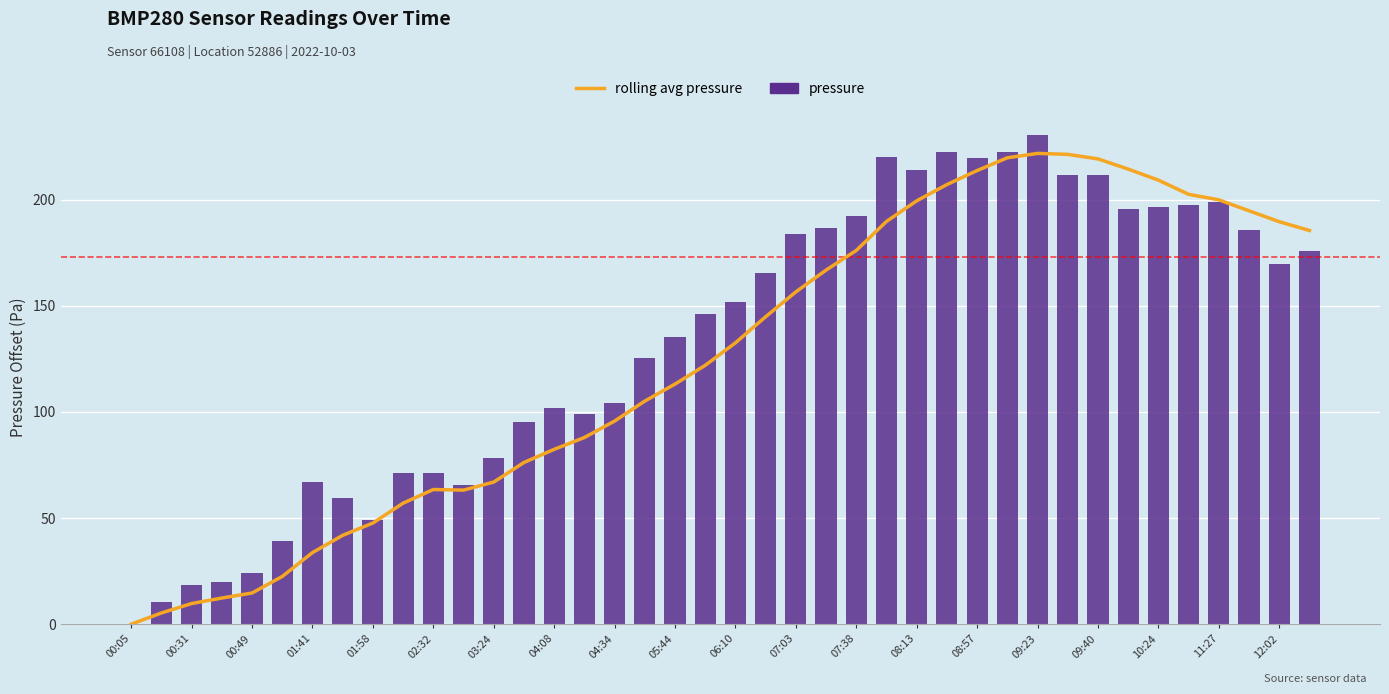

What is the highest value of the pressure series?

230.6